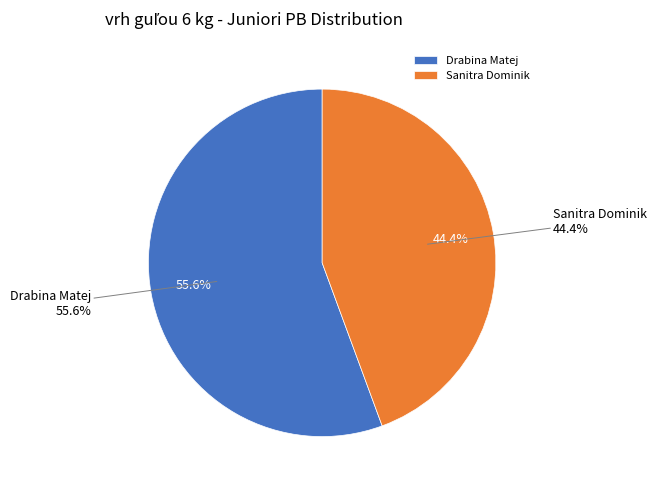

What percentage is NOT represented by Sanitra Dominik?

55.6%